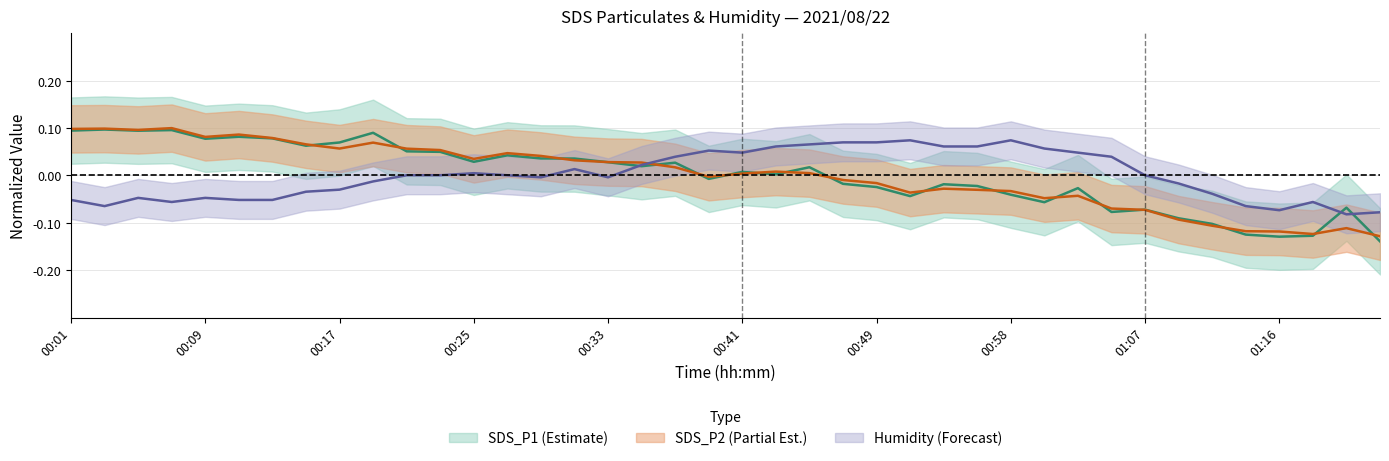

What position from the right is 00:58?

12